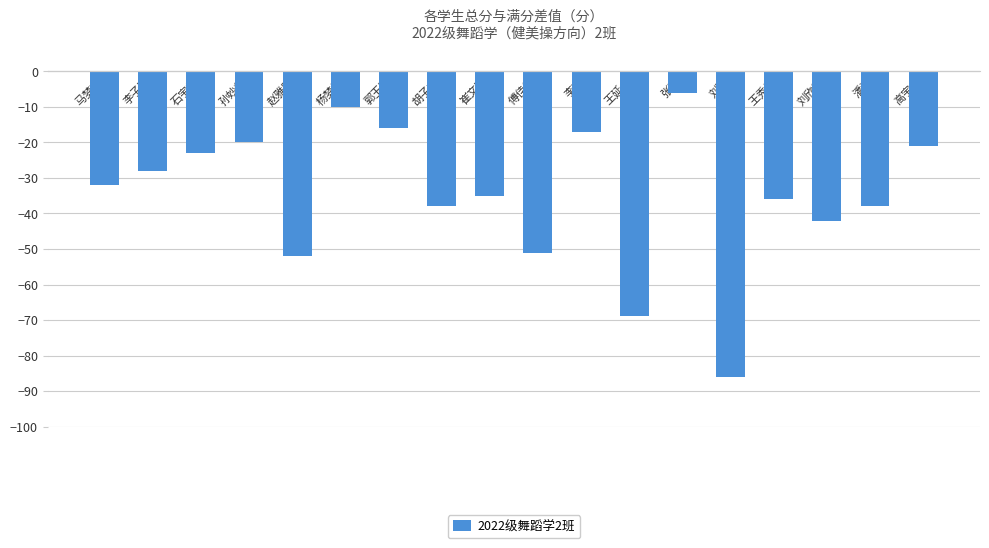

What is the difference between the second highest and minimum values?

76